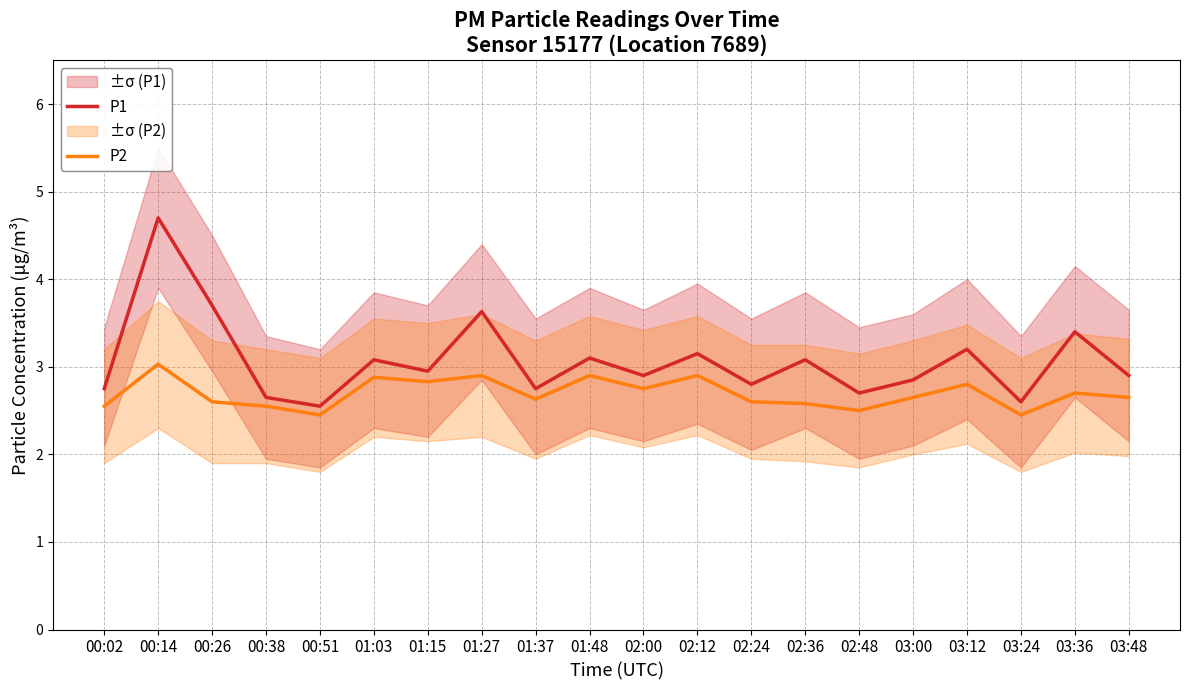

At which category does P1 reach its first local valley?

00:51